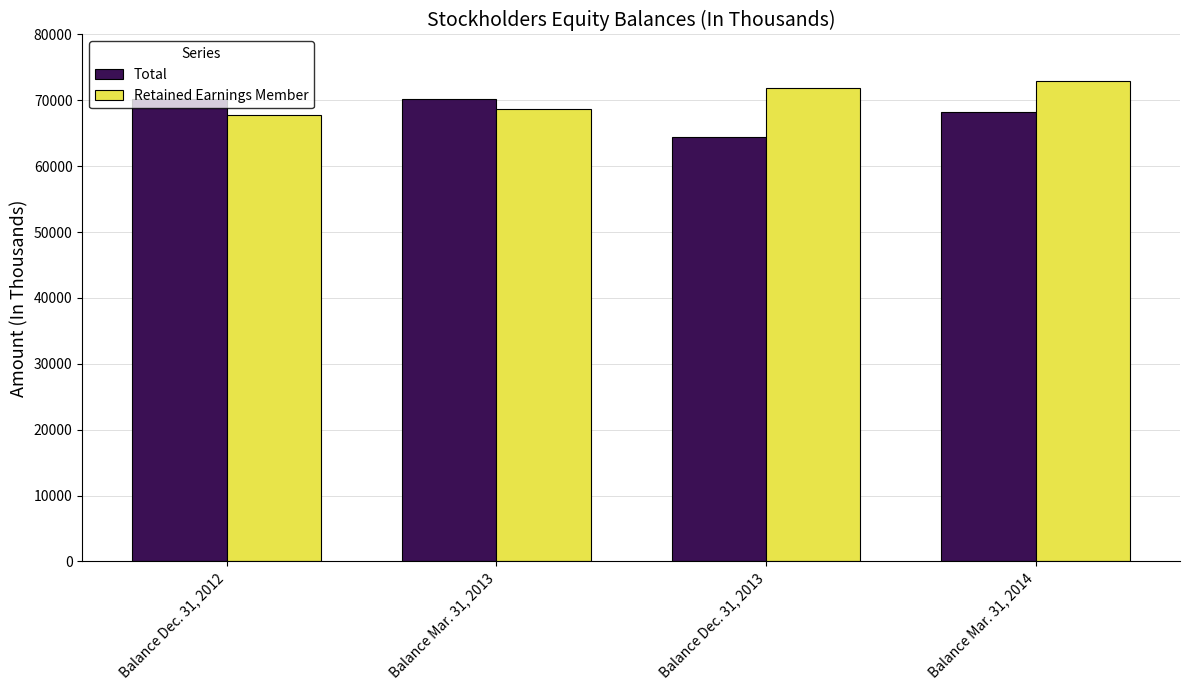

At which category does the chart reach its minimum across all series?

Balance Dec. 31, 2013